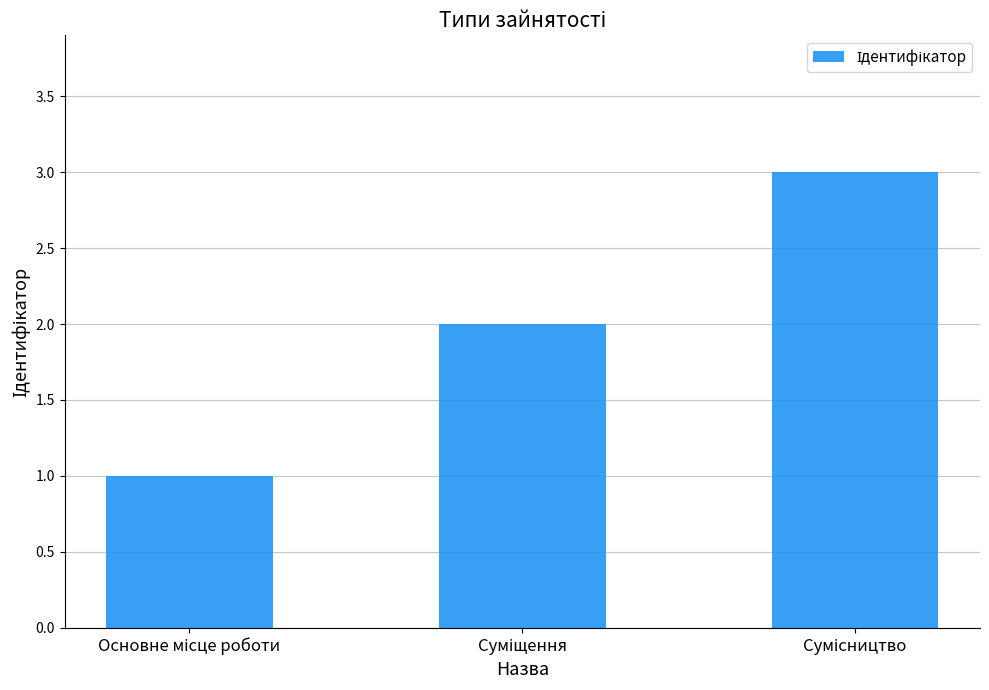

What is the maximum value shown in the chart?

3